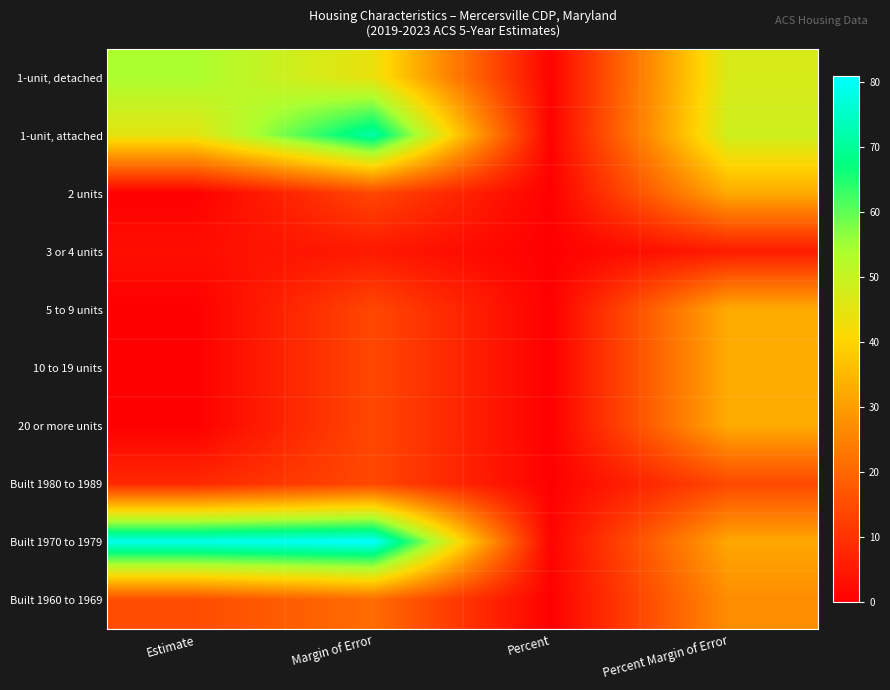

What is the total value across all series at Percent Margin of Error?

305.7